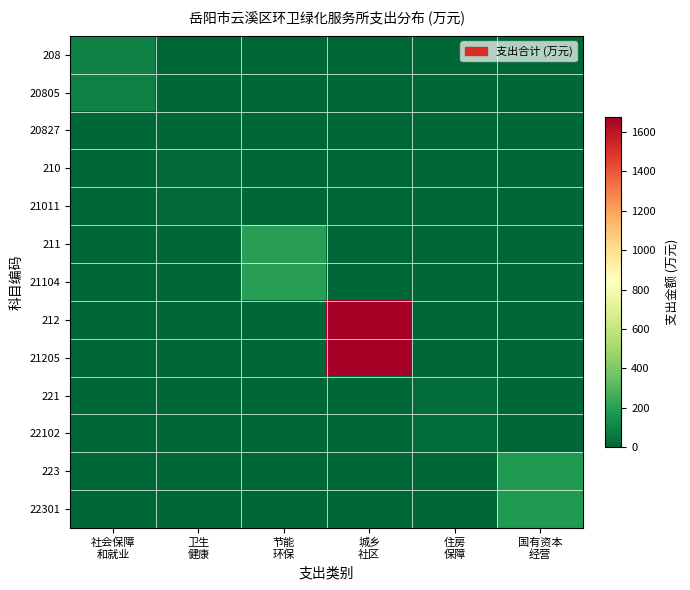

Reading right to left, transcribe all the data shown in this chart.

208: 国有资本
经营=0.0	住房
保障=0.0	城乡
社区=0.0	节能
环保=0.0	卫生
健康=0.0	社会保障
和就业=93.5
20805: 国有资本
经营=0.0	住房
保障=0.0	城乡
社区=0.0	节能
环保=0.0	卫生
健康=0.0	社会保障
和就业=88.8
20827: 国有资本
经营=0.0	住房
保障=0.0	城乡
社区=0.0	节能
环保=0.0	卫生
健康=0.0	社会保障
和就业=4.6
210: 国有资本
经营=0.0	住房
保障=0.0	城乡
社区=0.0	节能
环保=0.0	卫生
健康=11.6	社会保障
和就业=0.0
21011: 国有资本
经营=0.0	住房
保障=0.0	城乡
社区=0.0	节能
环保=0.0	卫生
健康=11.6	社会保障
和就业=0.0
211: 国有资本
经营=0.0	住房
保障=0.0	城乡
社区=0.0	节能
环保=200.0	卫生
健康=0.0	社会保障
和就业=0.0
21104: 国有资本
经营=0.0	住房
保障=0.0	城乡
社区=0.0	节能
环保=200.0	卫生
健康=0.0	社会保障
和就业=0.0
212: 国有资本
经营=0.0	住房
保障=0.0	城乡
社区=1676.9	节能
环保=0.0	卫生
健康=0.0	社会保障
和就业=0.0
21205: 国有资本
经营=0.0	住房
保障=0.0	城乡
社区=1676.9	节能
环保=0.0	卫生
健康=0.0	社会保障
和就业=0.0
221: 国有资本
经营=0.0	住房
保障=21.0	城乡
社区=0.0	节能
环保=0.0	卫生
健康=0.0	社会保障
和就业=0.0
22102: 国有资本
经营=0.0	住房
保障=21.0	城乡
社区=0.0	节能
环保=0.0	卫生
健康=0.0	社会保障
和就业=0.0
223: 国有资本
经营=178.6	住房
保障=0.0	城乡
社区=0.0	节能
环保=0.0	卫生
健康=0.0	社会保障
和就业=0.0
22301: 国有资本
经营=178.6	住房
保障=0.0	城乡
社区=0.0	节能
环保=0.0	卫生
健康=0.0	社会保障
和就业=0.0